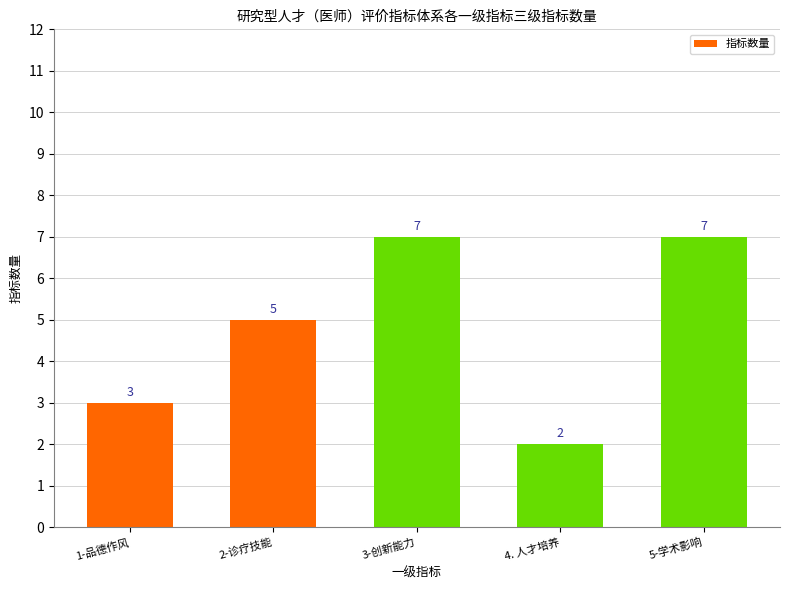

Reading left to right, what are all the values shown in this chart?

1-品德作风=3	2-诊疗技能=5	3-创新能力=7	4. 人才培养=2	5-学术影响=7